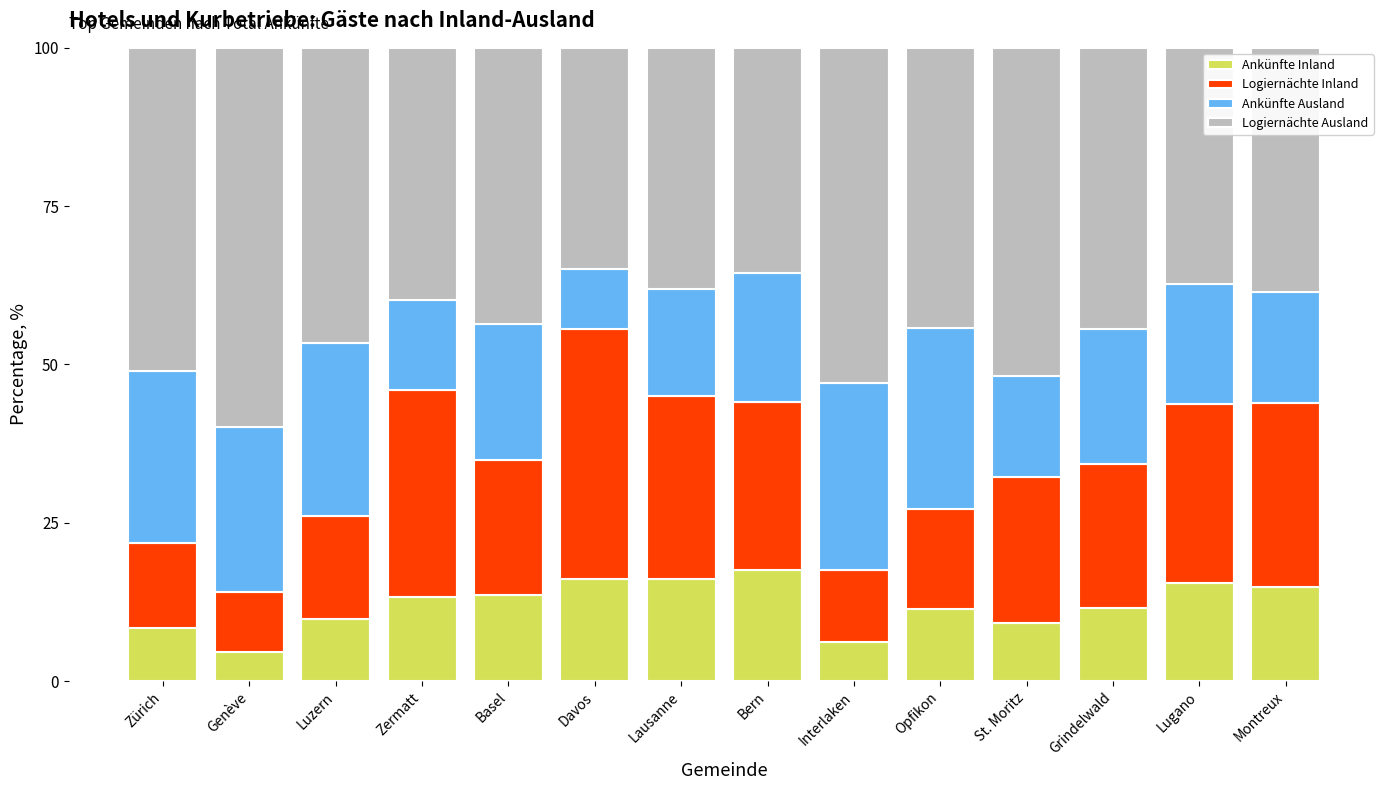

Which category has the highest value in the Ankünfte Inland series?

Bern